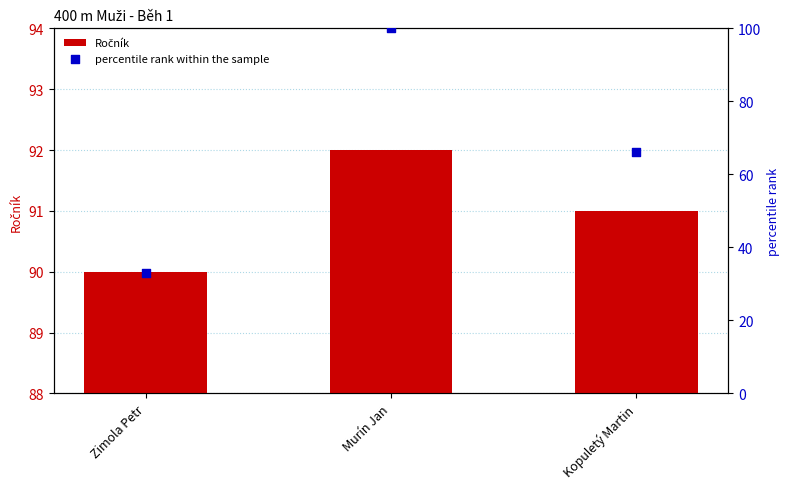

Is the value of percentile rank within the sample at Murín Jan greater than the value of Ročník at Kopuletý Martin?

Yes